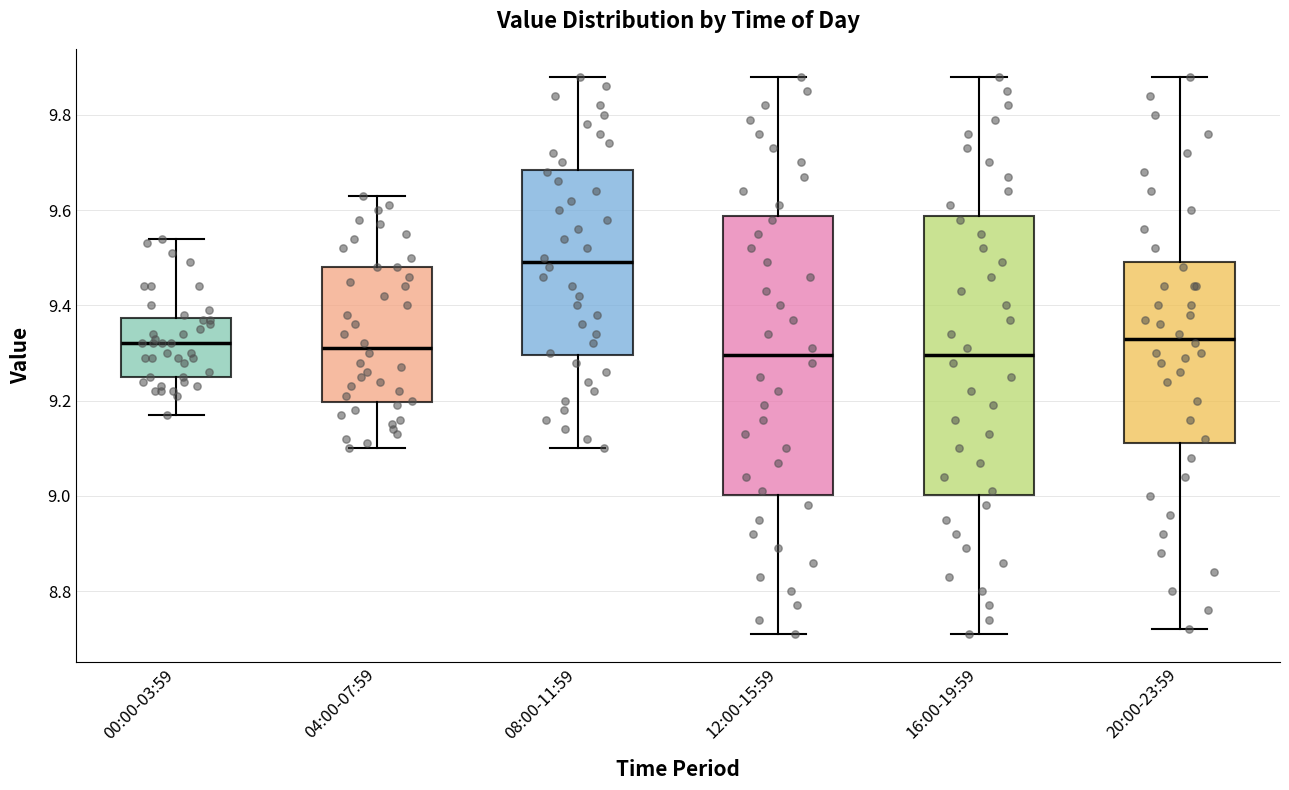

Where is the upper edge of the box for 16:00-19:59 on the y-axis? The values are not printed on the chart, so give them approximately, as read against the axis.

9.58